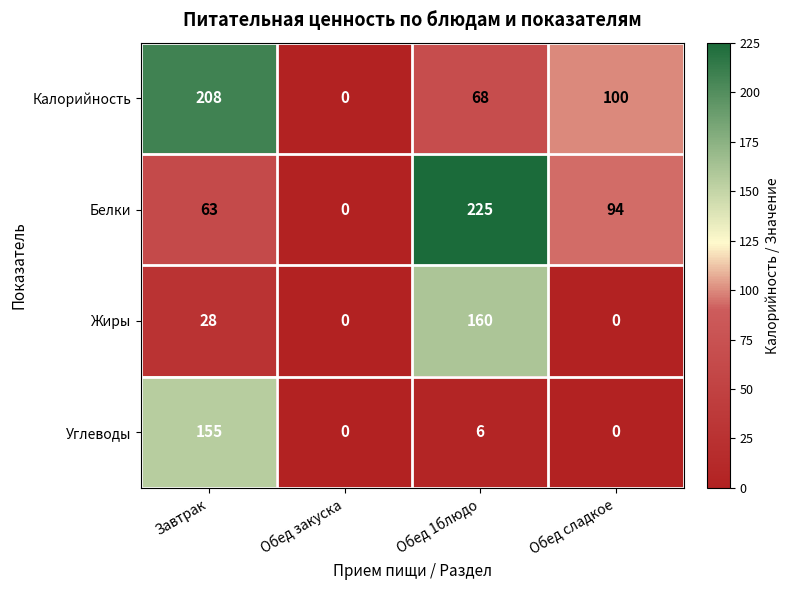

Which series has the widest spread of values?

Белки